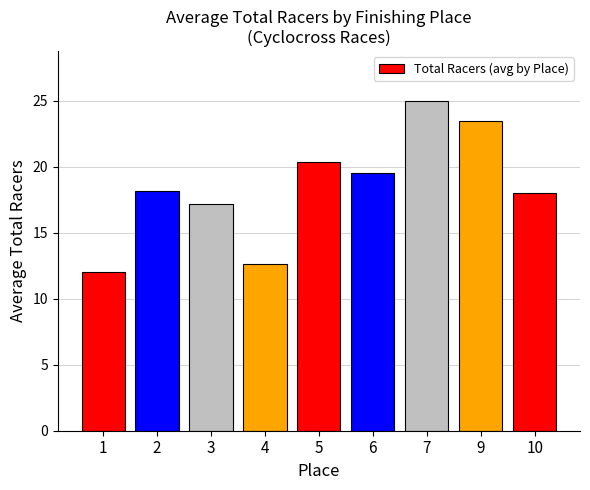

What is the approximate value at 3?

17.2